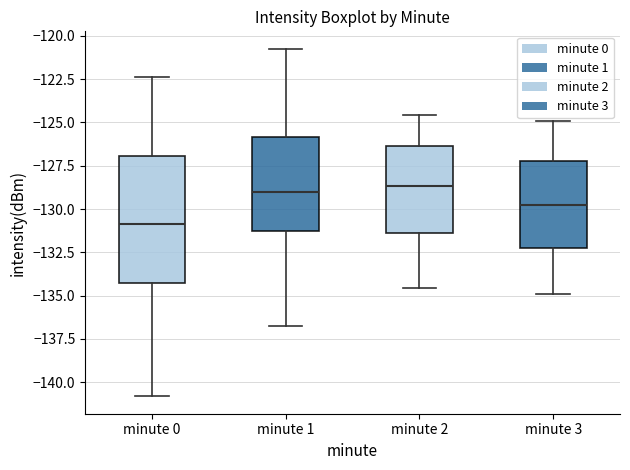

Where does the median line of the box for minute 2 sit on the y-axis? The values are not printed on the chart, so give them approximately, as read against the axis.

-128.5